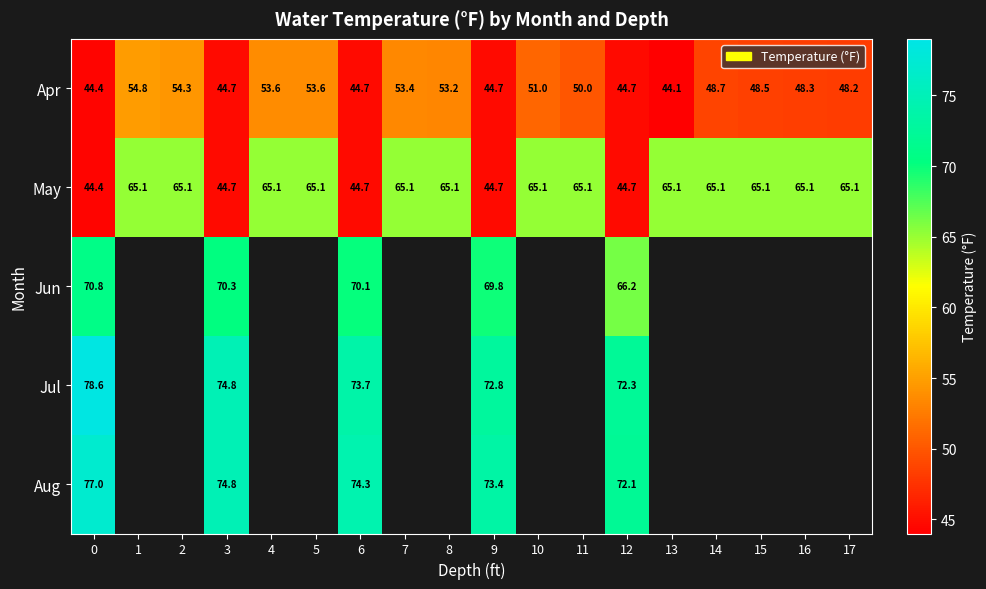

The May series shows 65.1 at 10. True or false?

True